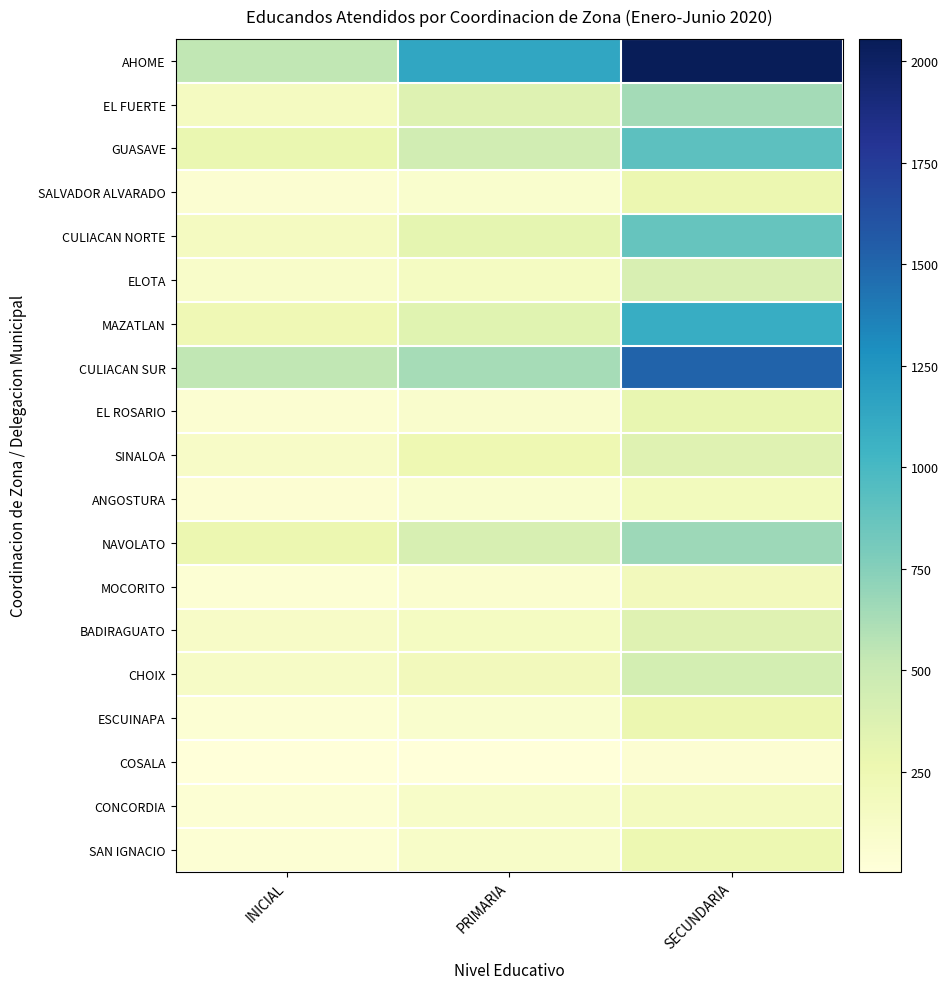

What is the spread (max minus min) of values at INICIAL?

532